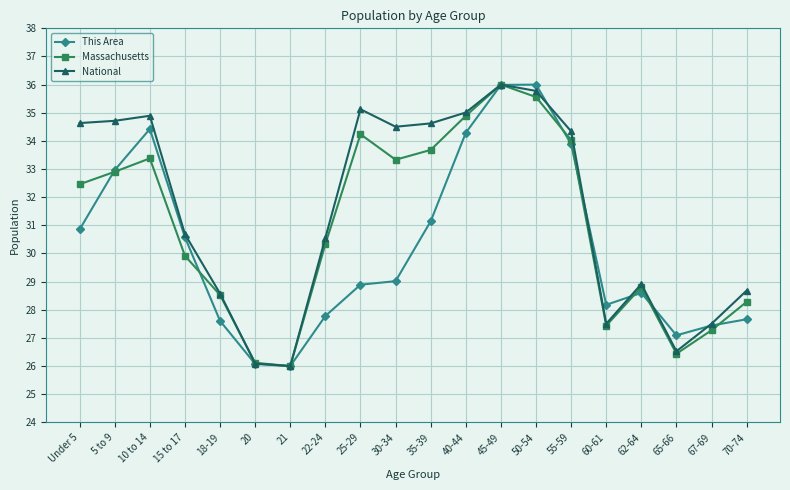

What are all the series names shown in the legend?

This Area, Massachusetts, National